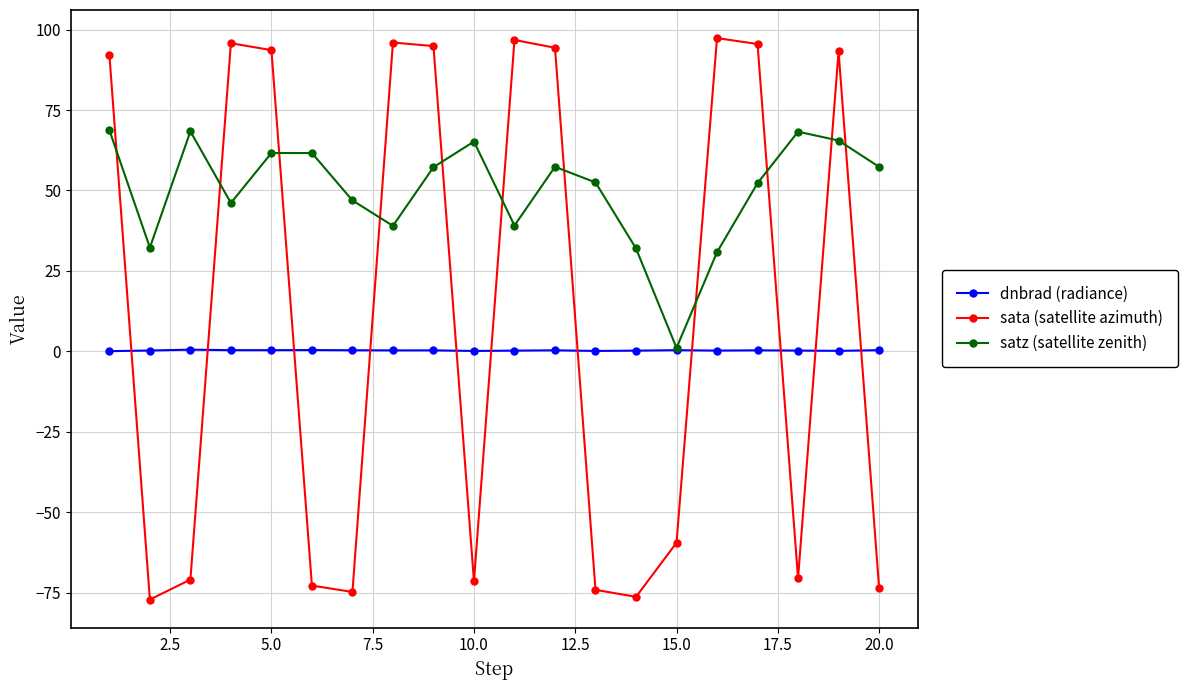

What is the maximum value for satz (satellite zenith)?

68.7